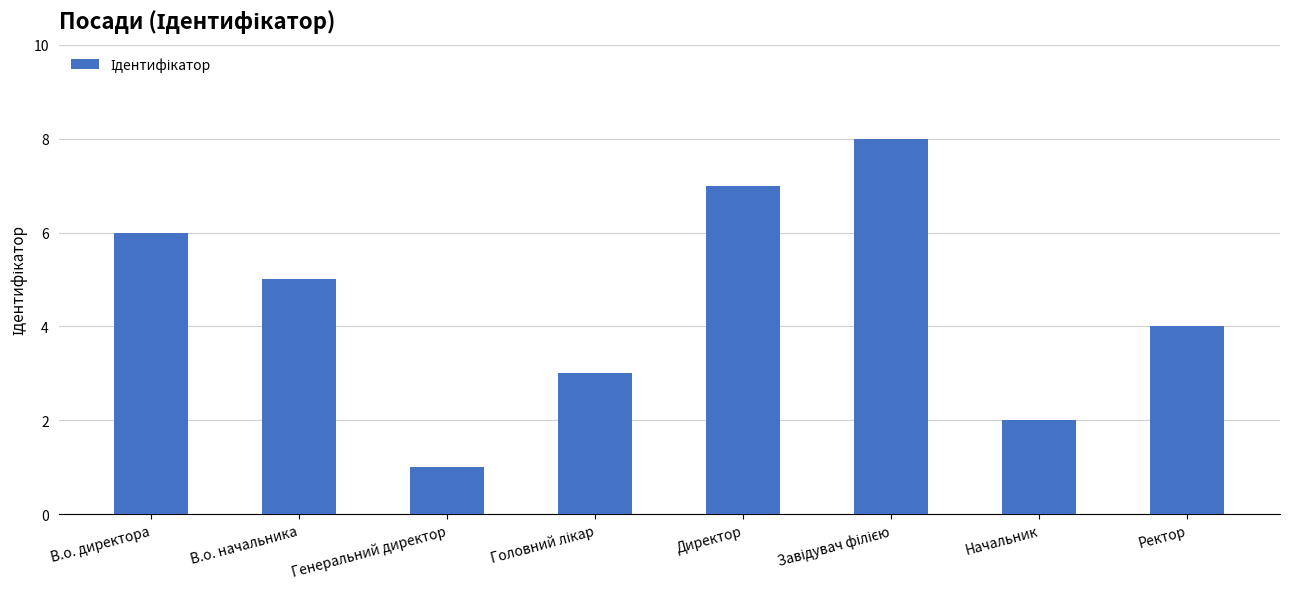

What is the change in value from В.о. директора to В.о. начальника?

-1